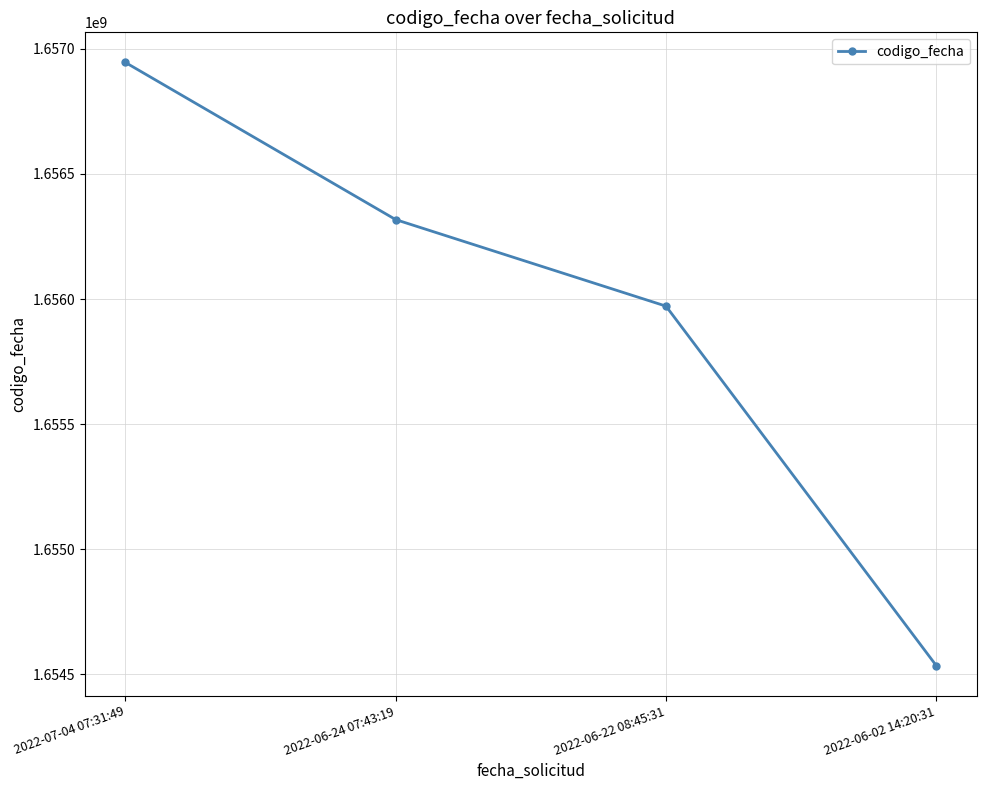

Count the number of data series in this chart.

1